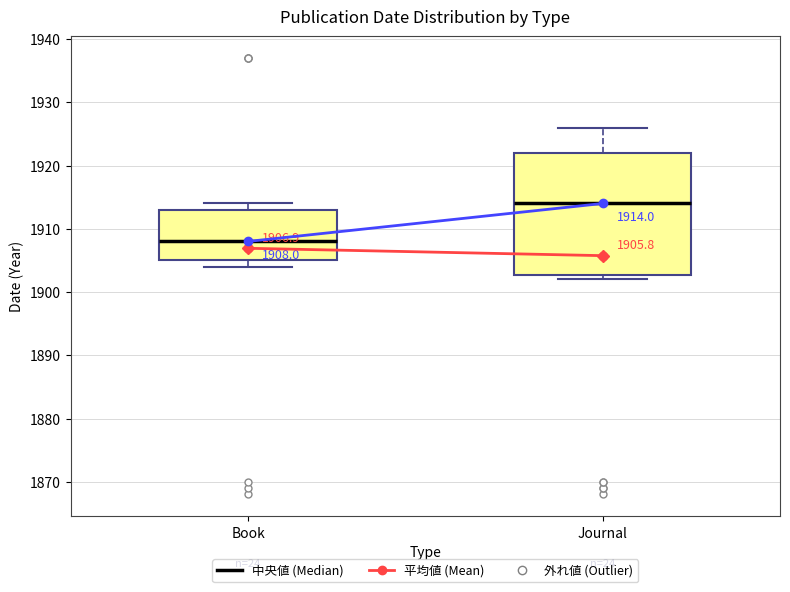

Which box is the tallest, from its lower edge to its upper edge?

Journal